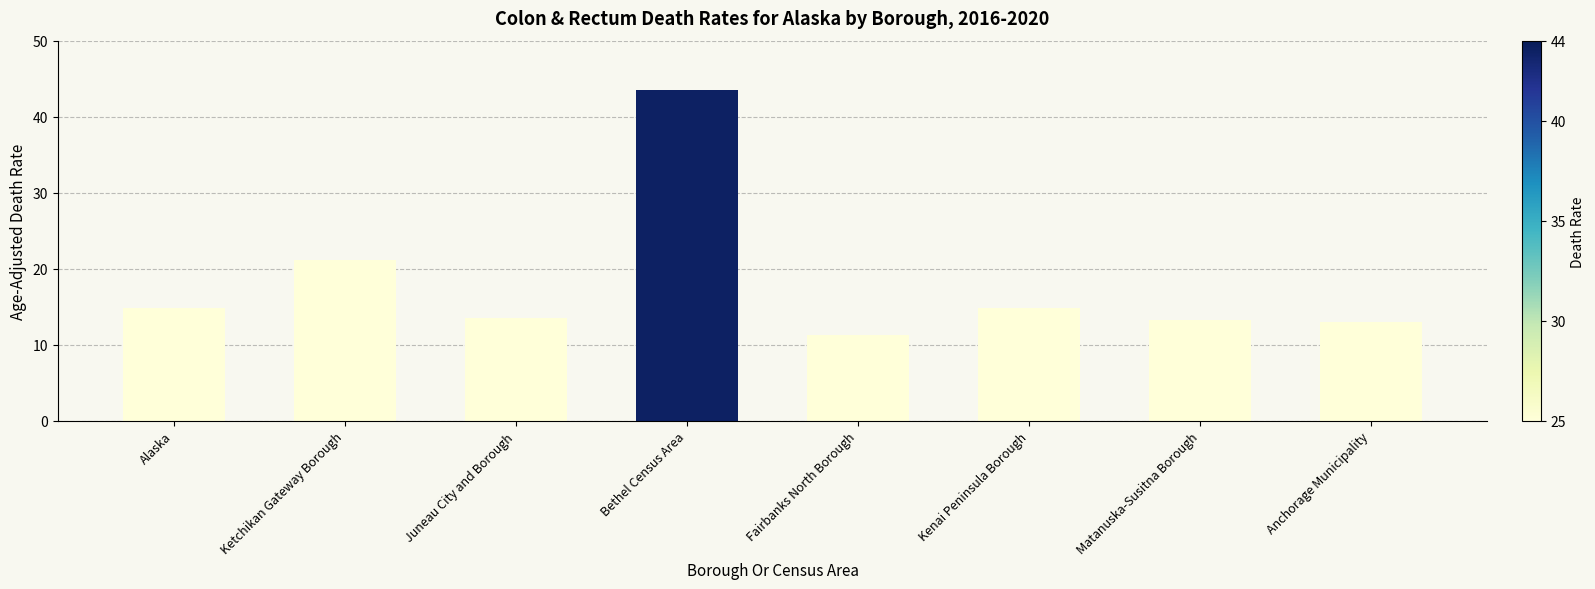

What is the value of the 4th bar from the left?

43.5